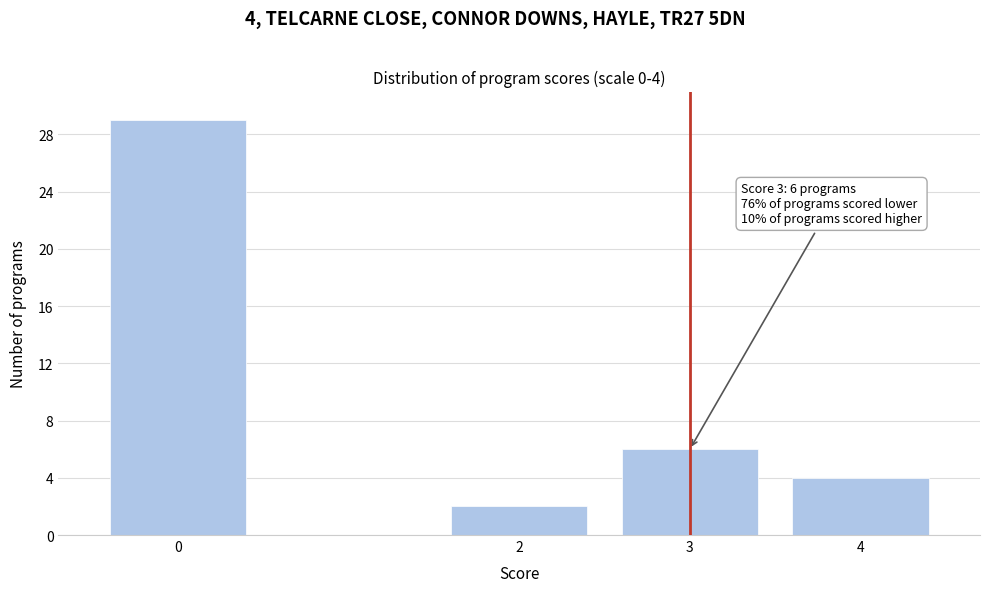

Reading left to right, list all the values displayed in this chart.

29	2	6	4